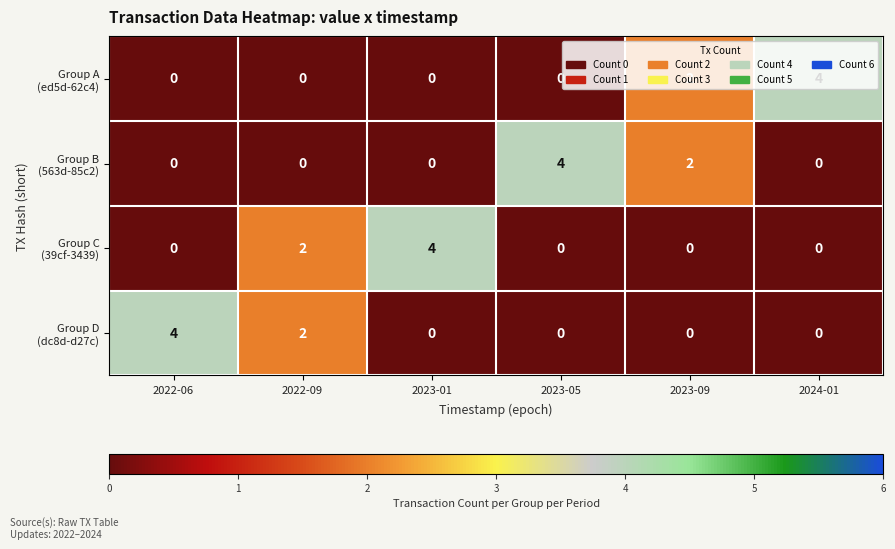

What is the total value across all series at 2023-05?

4